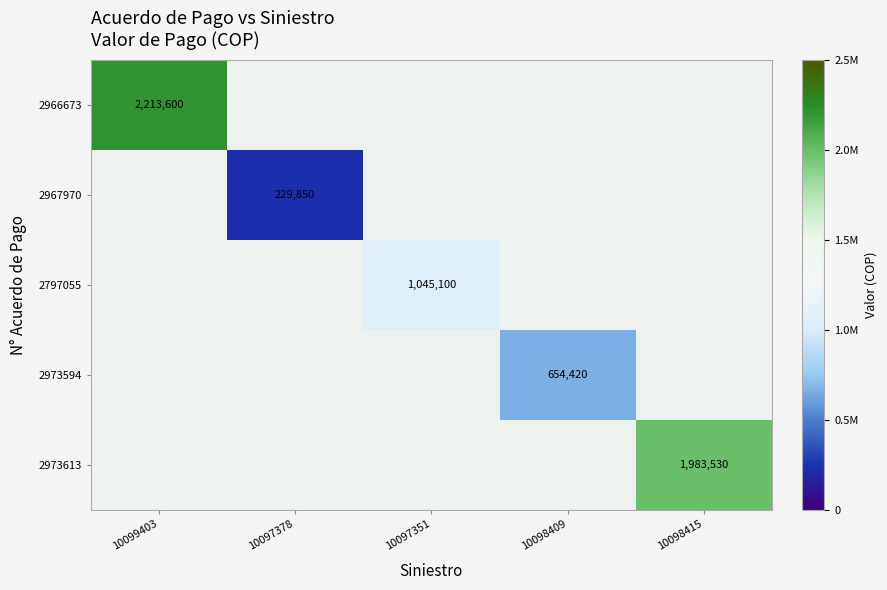

Is it true that 2973613 equals 1983530 at 10098415?

True